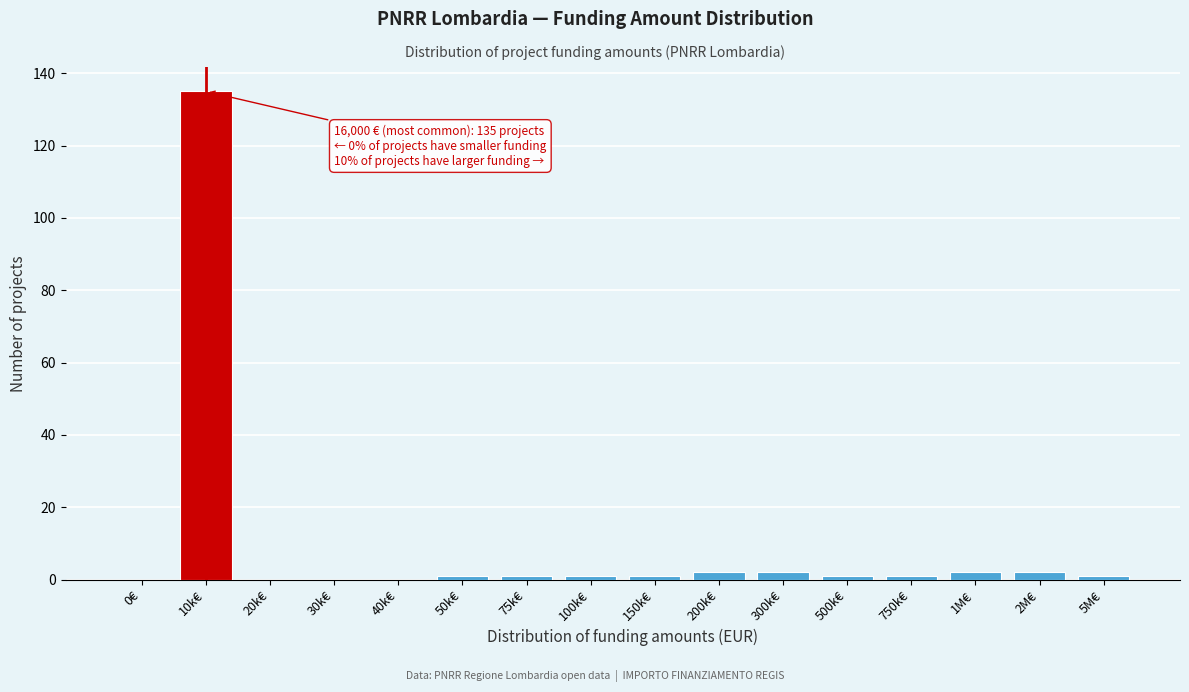

Reading left to right, what are all the values shown in this chart?

0€=0	10k€=135	20k€=0	30k€=0	40k€=0	50k€=1	75k€=1	100k€=1	150k€=1	200k€=2	300k€=2	500k€=1	750k€=1	1M€=2	2M€=2	5M€=1